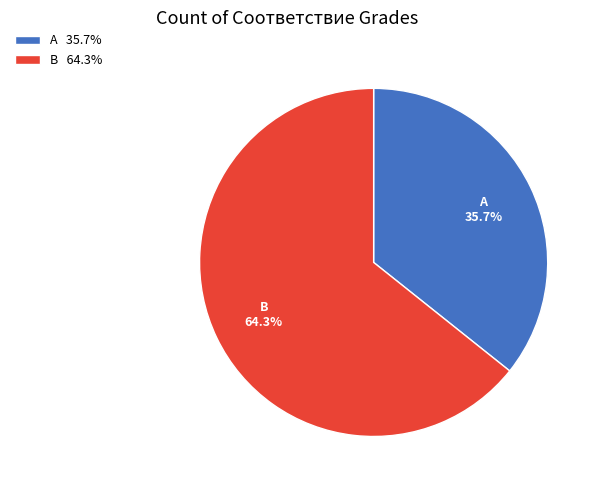

Combined, do B and A account for over 50%?

Yes